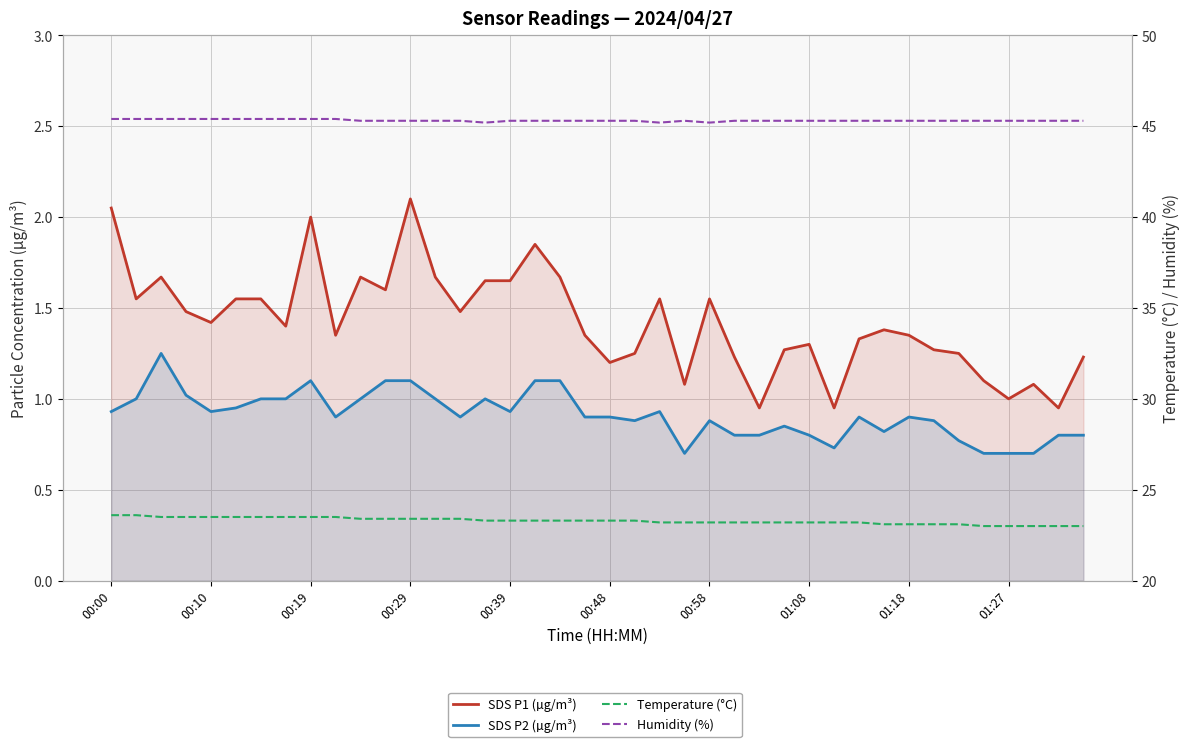

Which series has the largest total across all categories?

Humidity (%)